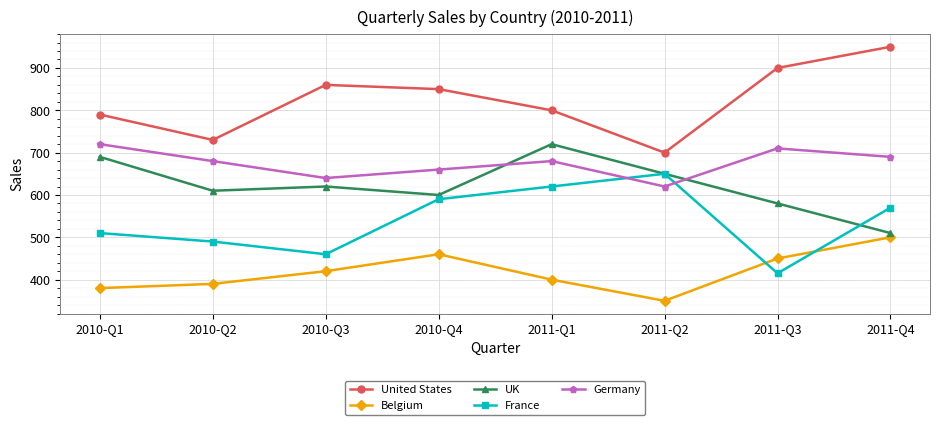

What is the difference between the second highest and second lowest values in the Germany series?

70